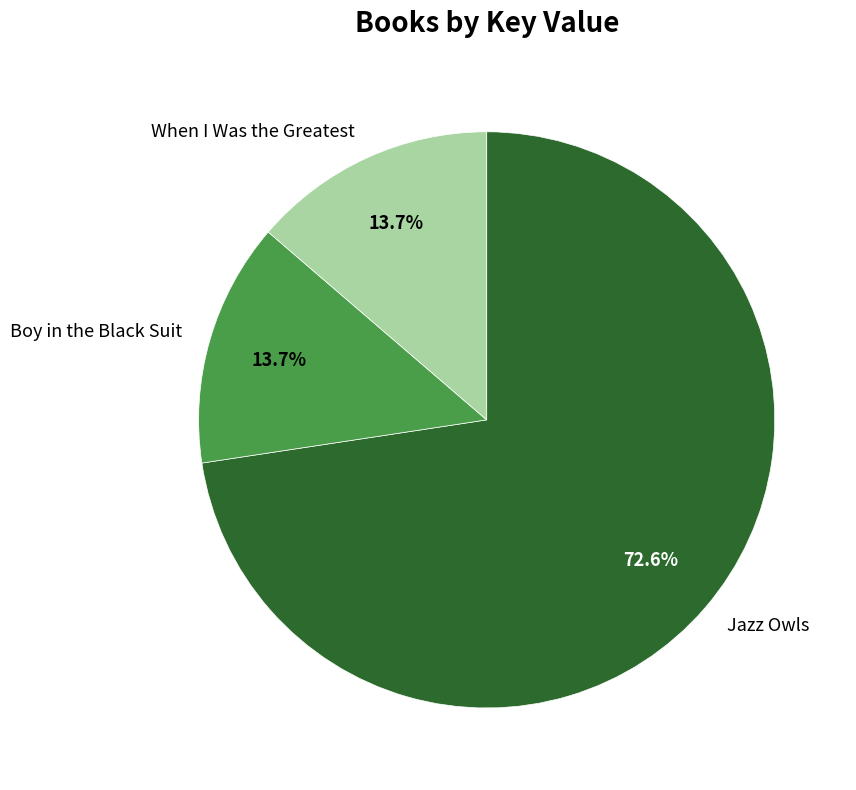

Does any single category account for the majority?

Yes